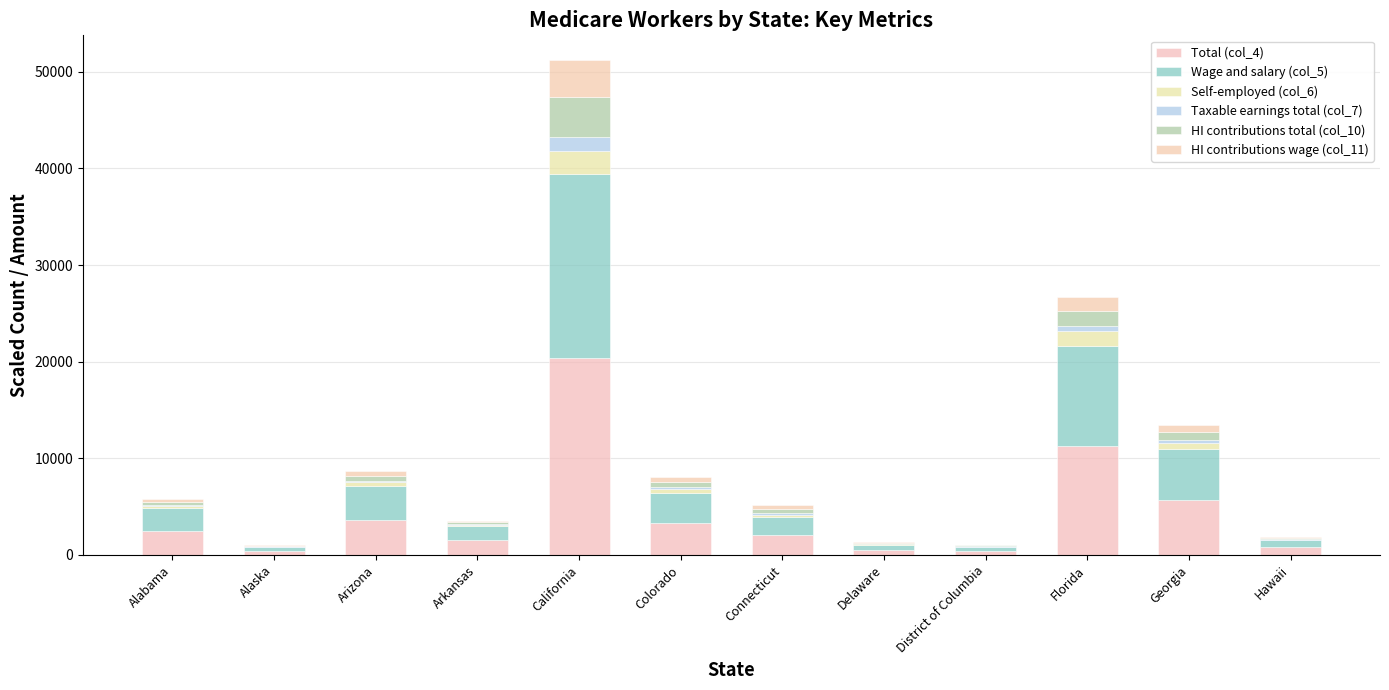

At Alaska, list the series in order from largest to smallest.

Total (col_4), Wage and salary (col_5), HI contributions total (col_10), HI contributions wage (col_11), Self-employed (col_6), Taxable earnings total (col_7)